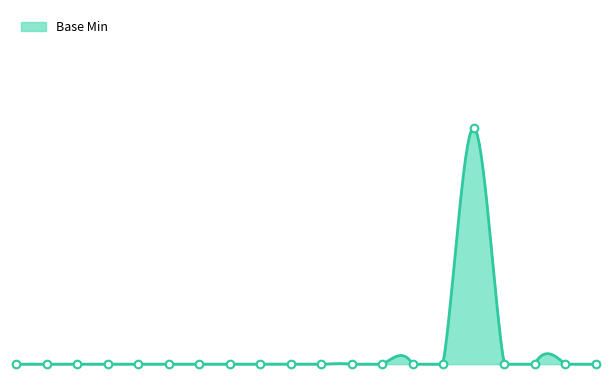

Between ValueSet.contained and ValueSet.experimental, which is larger?

ValueSet.contained